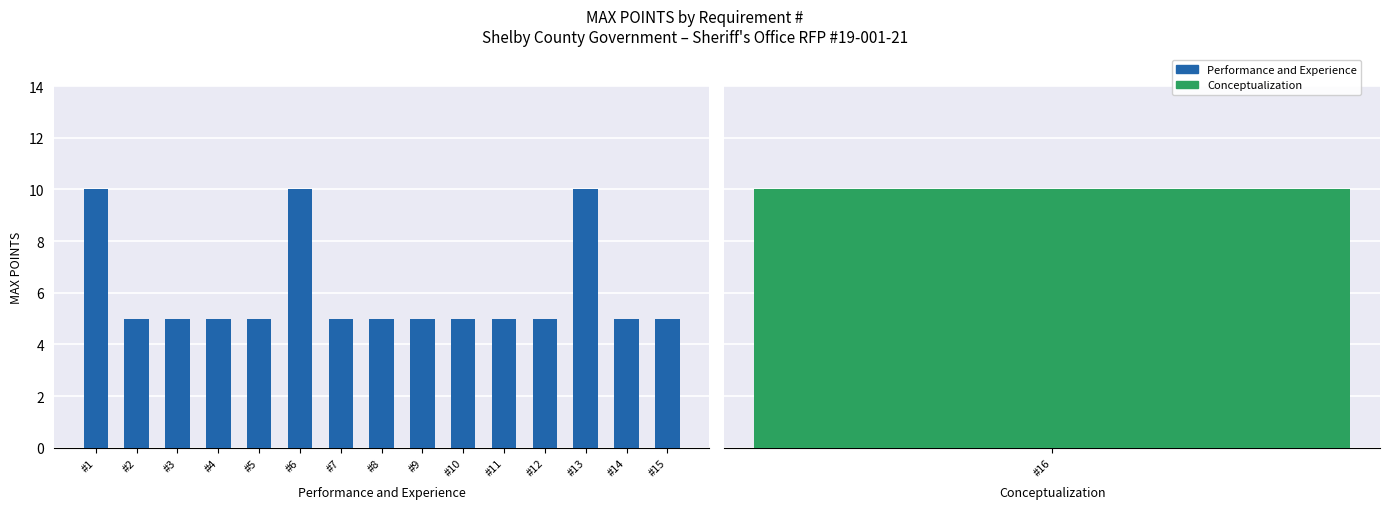

What is the difference between the second highest and minimum values?

5